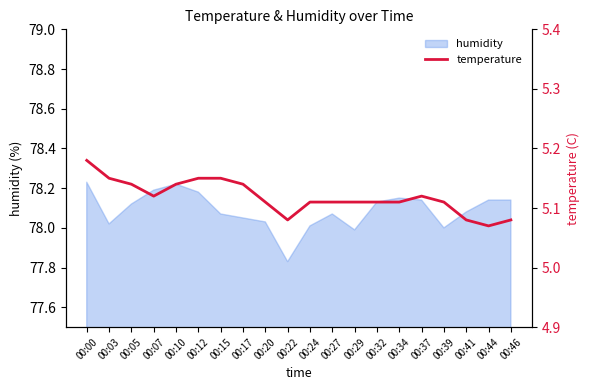

What is the value of the 15th point from the left?

5.1